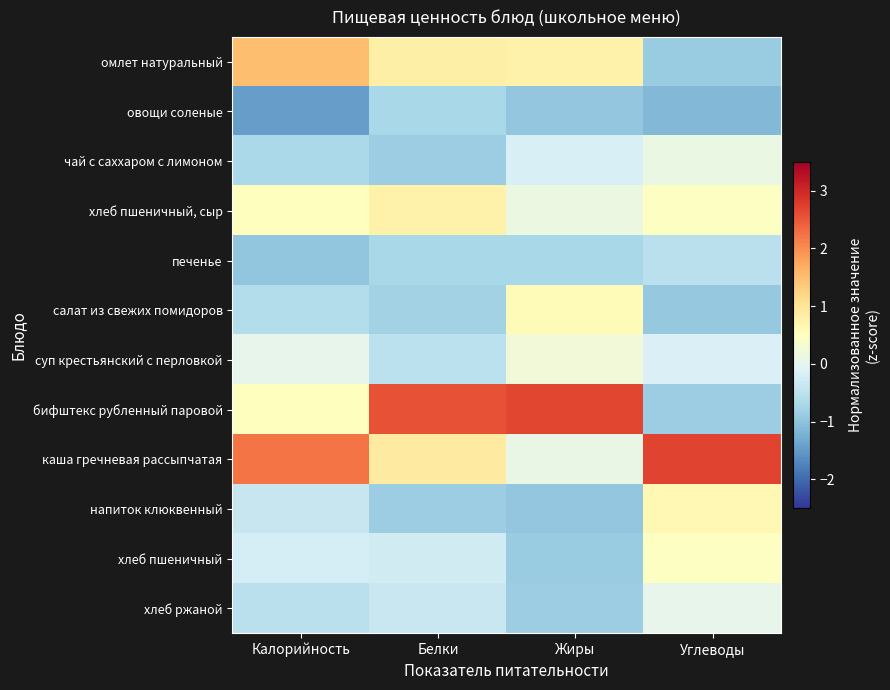

Reading left to right, what are all the values shown in this chart?

омлет натуральный: Калорийность=1.5	Белки=0.8	Жиры=0.8	Углеводы=-0.9
овощи соленые: Калорийность=-1.4	Белки=-0.7	Жиры=-0.9	Углеводы=-1.1
чай с саххаром с лимоном: Калорийность=-0.7	Белки=-0.8	Жиры=-0.2	Углеводы=0.1
хлеб пшеничный, сыр: Калорийность=0.5	Белки=0.8	Жиры=0.1	Углеводы=0.5
печенье: Калорийность=-1.0	Белки=-0.7	Жиры=-0.7	Углеводы=-0.5
салат из свежих помидоров: Калорийность=-0.6	Белки=-0.8	Жиры=0.6	Углеводы=-0.9
суп крестьянский с перловкой: Калорийность=0.0	Белки=-0.5	Жиры=0.2	Углеводы=-0.1
бифштекс рубленный паровой: Калорийность=0.5	Белки=2.5	Жиры=2.7	Углеводы=-0.9
каша гречневая рассыпчатая: Калорийность=2.2	Белки=0.9	Жиры=0.1	Углеводы=2.7
напиток клюквенный: Калорийность=-0.4	Белки=-0.8	Жиры=-0.9	Углеводы=0.6
хлеб пшеничный: Калорийность=-0.2	Белки=-0.3	Жиры=-0.9	Углеводы=0.5
хлеб ржаной: Калорийность=-0.5	Белки=-0.3	Жиры=-0.8	Углеводы=0.0